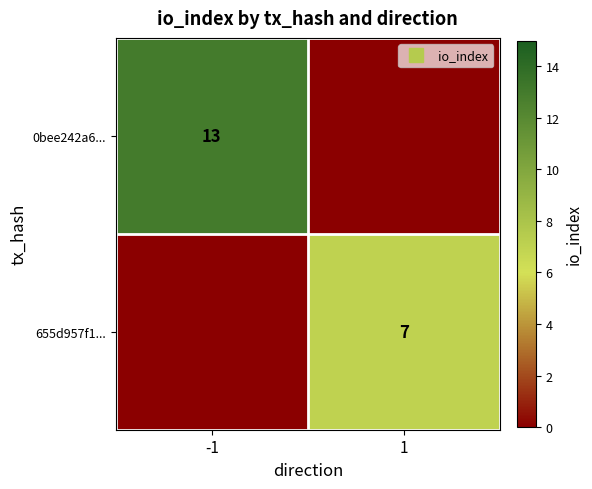

At which label is 0bee242a6... closest to 13?

-1